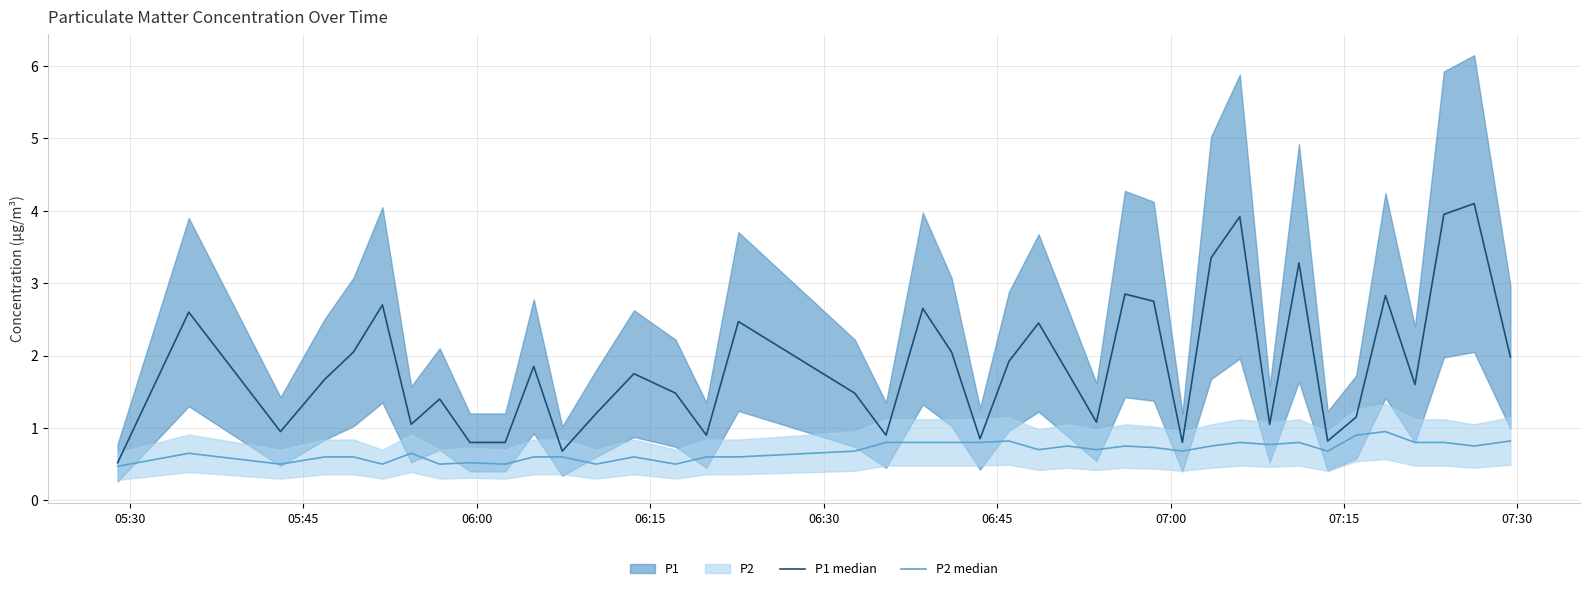

Reading left to right, extract all data points from this chart.

P1 median: 0.5	2.6	0.9	1.7	2.0	2.7	1.1	1.4	0.8	0.8	1.9	0.7	1.2	1.8	1.5	0.9	2.5	1.5	0.9	2.6	2.0	0.8	1.9	2.5	1.8	1.1	2.9	2.8	0.8	3.4	3.9	1.1	3.3	0.8	1.1	2.8	1.6	4.0	4.1	2.0
P2 median: 0.5	0.7	0.5	0.6	0.6	0.5	0.7	0.5	0.5	0.5	0.6	0.6	0.5	0.6	0.5	0.6	0.6	0.7	0.8	0.8	0.8	0.8	0.8	0.7	0.8	0.7	0.8	0.7	0.7	0.8	0.8	0.8	0.8	0.7	0.9	0.9	0.8	0.8	0.8	0.8